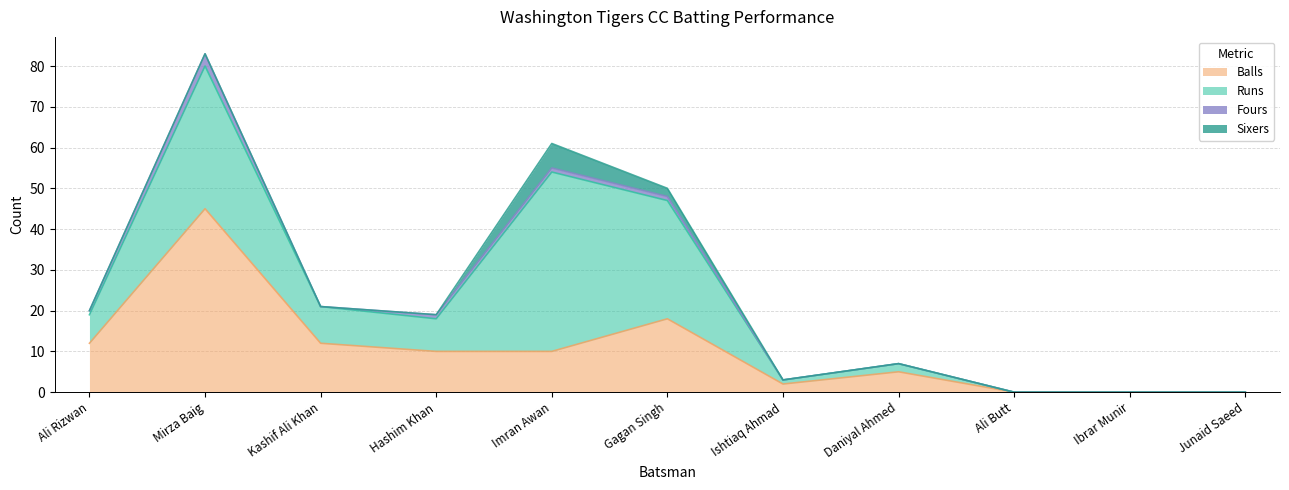

What position from the right is Gagan Singh?

6